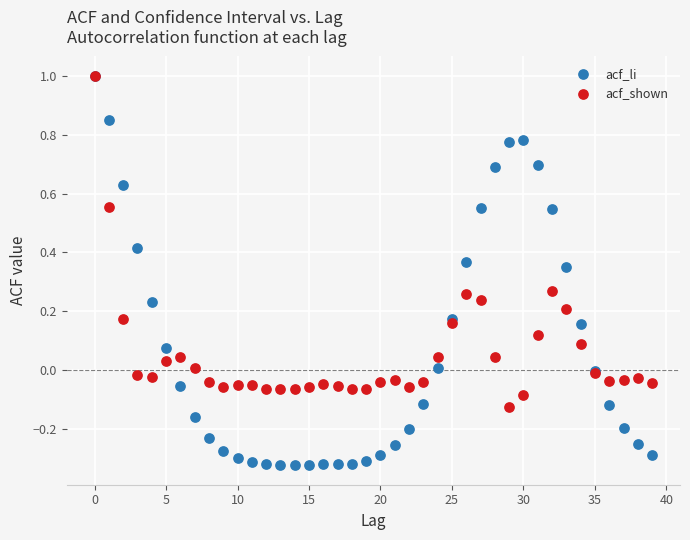

What are all the series names shown in the legend?

acf_li, acf_shown